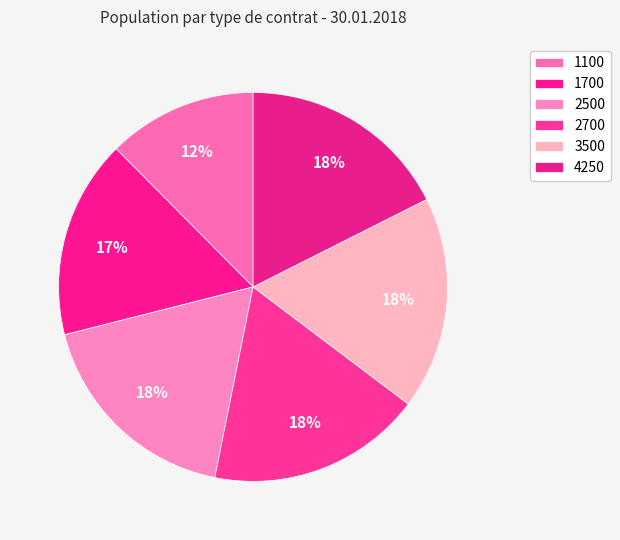

To the nearest percent, what is the average slice percentage?

17%